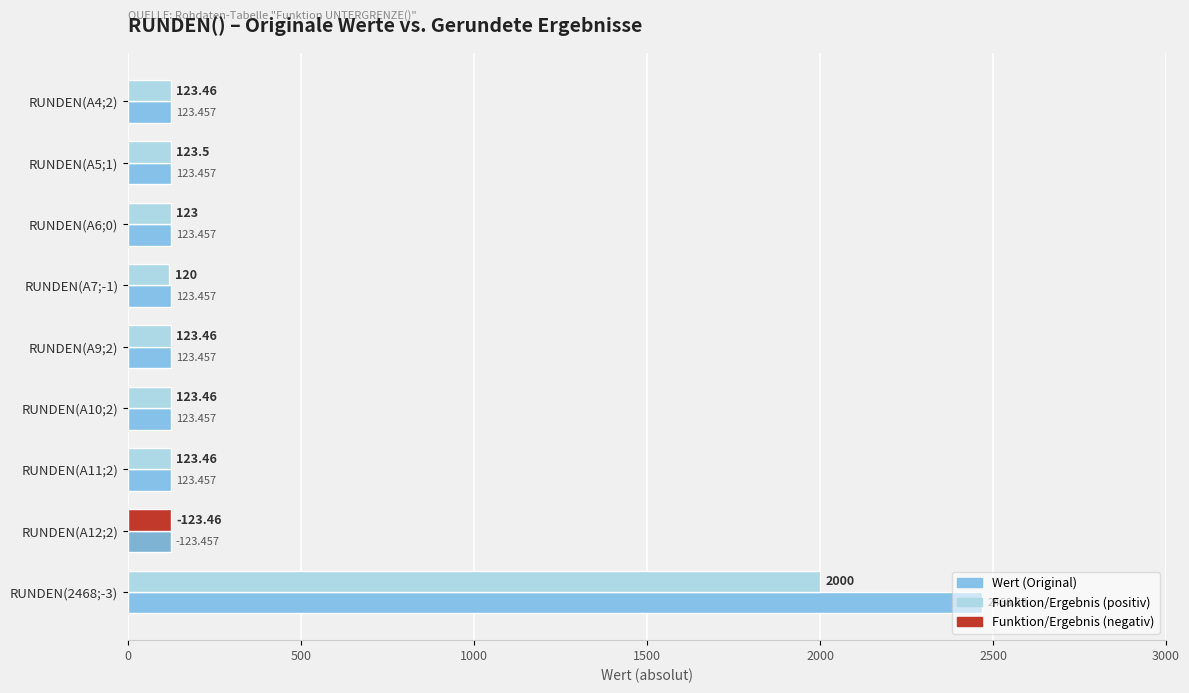

Count the number of data series in this chart.

2